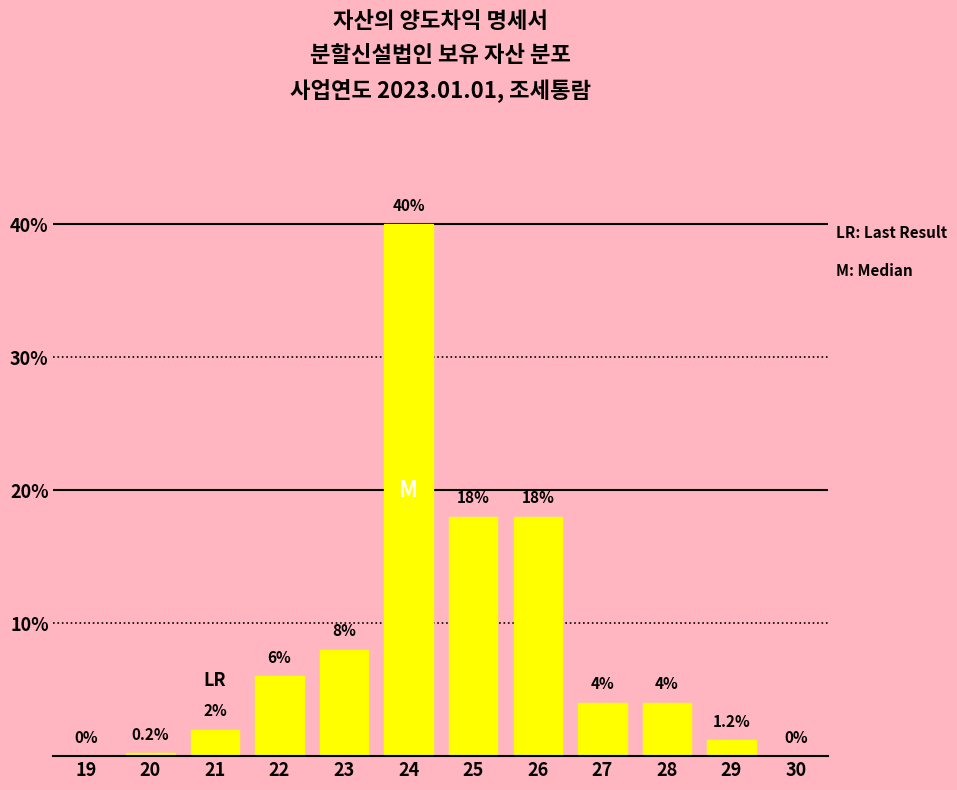

Reading left to right, what are all the values shown in this chart?

19=0.0	20=0.2	21=2.0	22=6.0	23=8.0	24=40.0	25=18.0	26=18.0	27=4.0	28=4.0	29=1.2	30=0.0